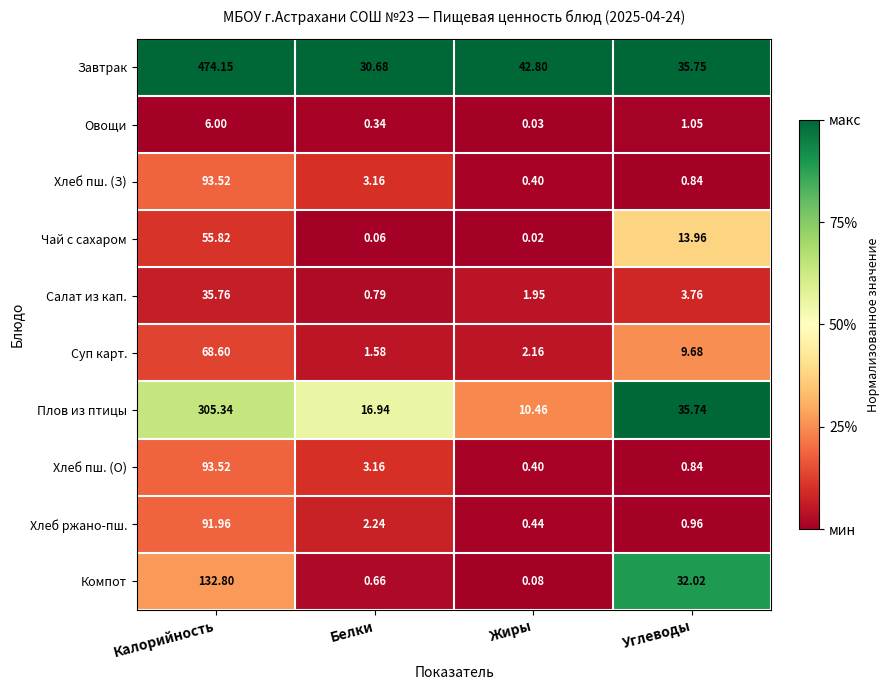

At which label does Хлеб пш. (О) first exceed 3?

Калорийность